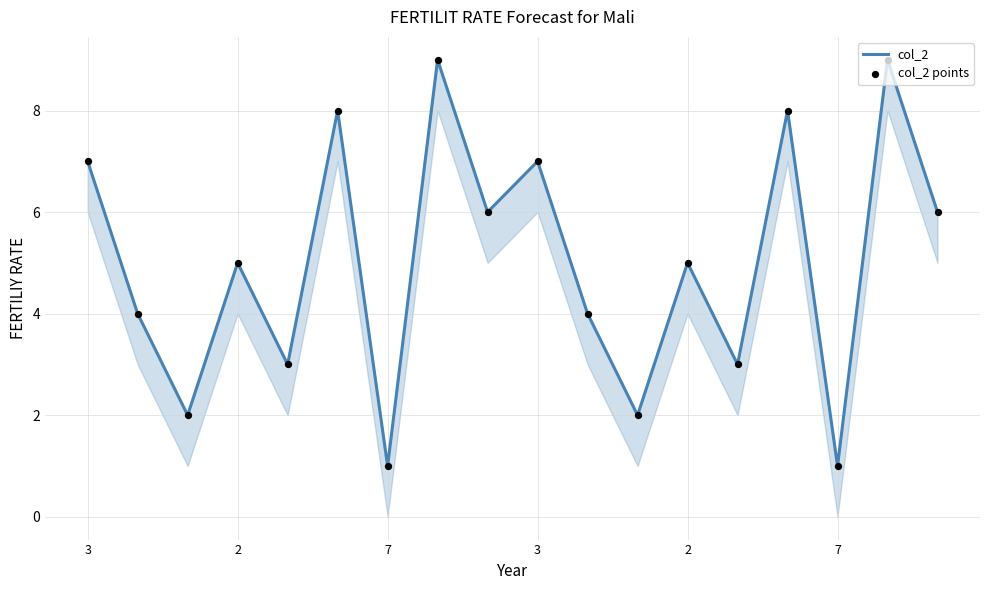

Is the value of col_2 at 7 greater than the value of col_2 points at 2?

No